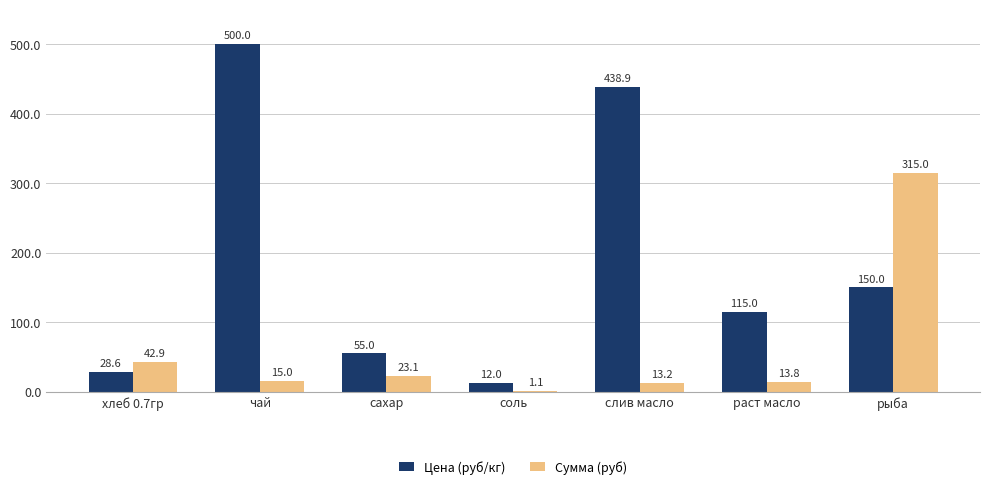

At which category is the sum across all series the highest?

чай